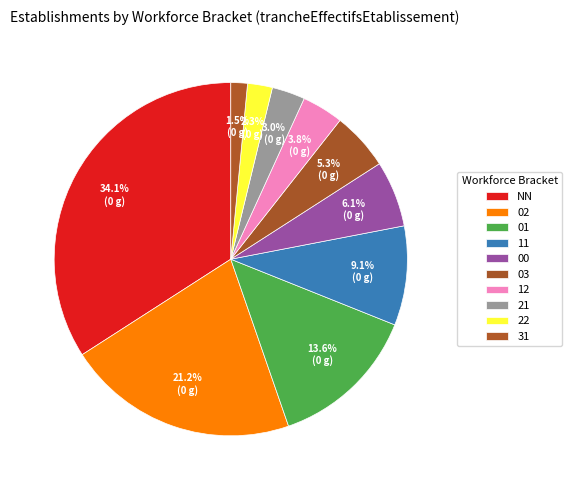

How many slices are in this pie chart?

10